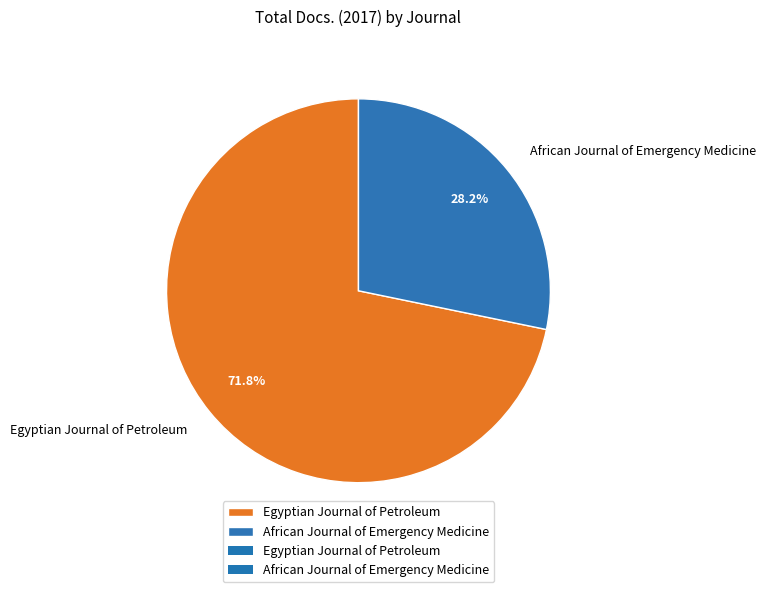

To the nearest percent, what percentage of the pie is African Journal of Emergency Medicine?

28%